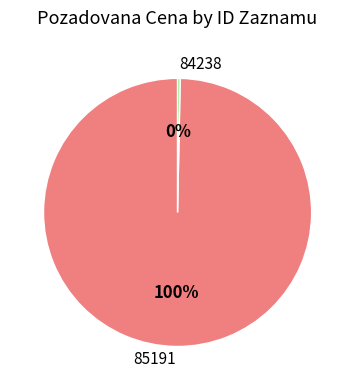

To the nearest percent, what is the average slice percentage?

50%